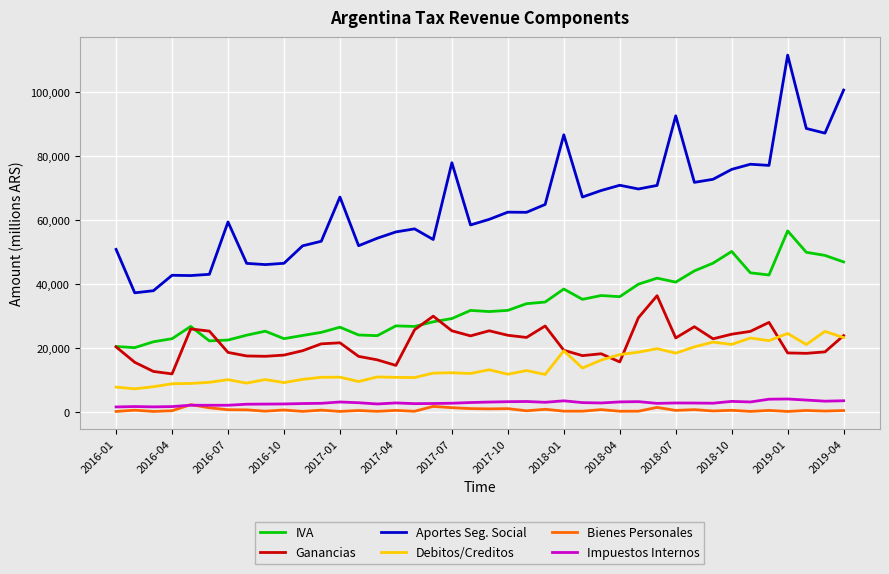

Which series has the widest spread of values?

Aportes Seg. Social